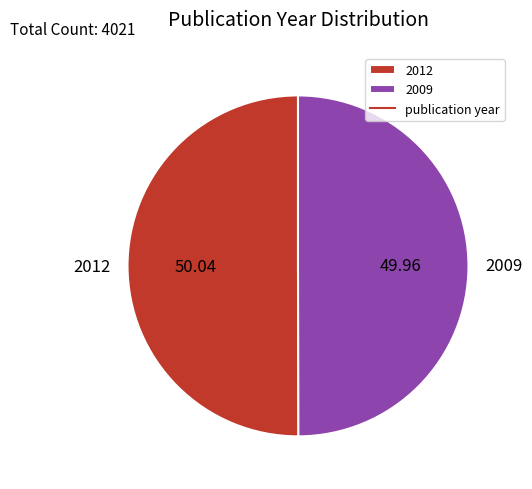

Combined, do 2009 and 2012 account for over 50%?

Yes